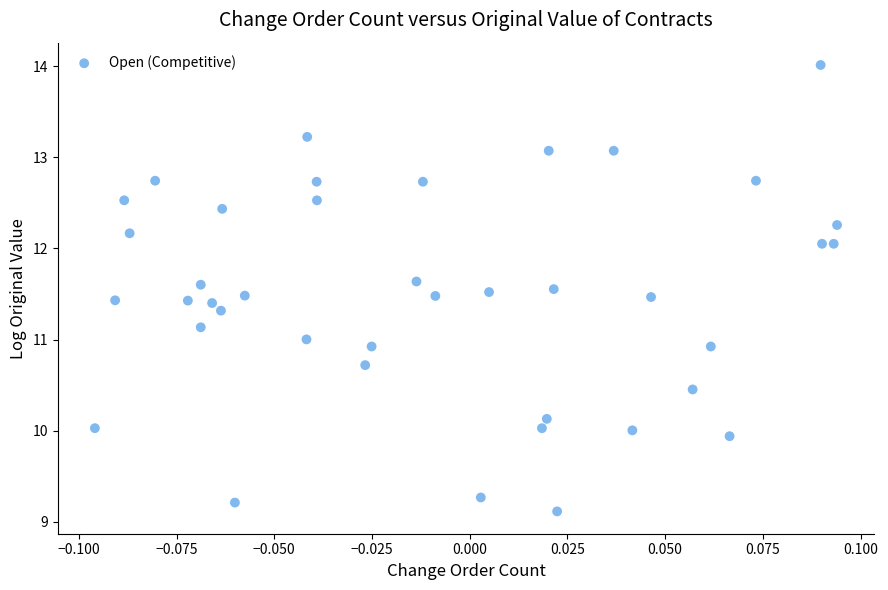

What is the range of Y values (max minus min)?

4.9